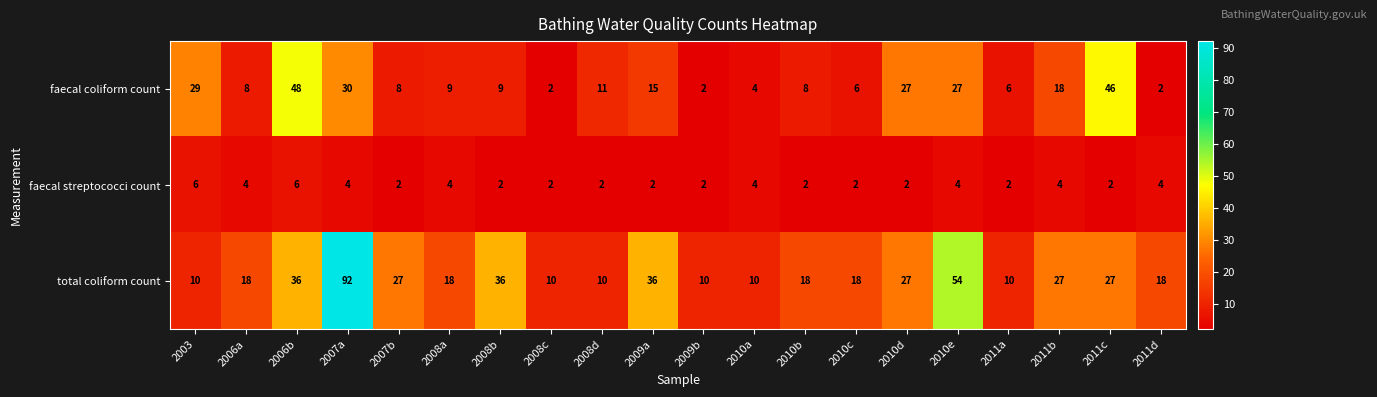

Is it true that faecal coliform count equals 5 at 2008b?

False